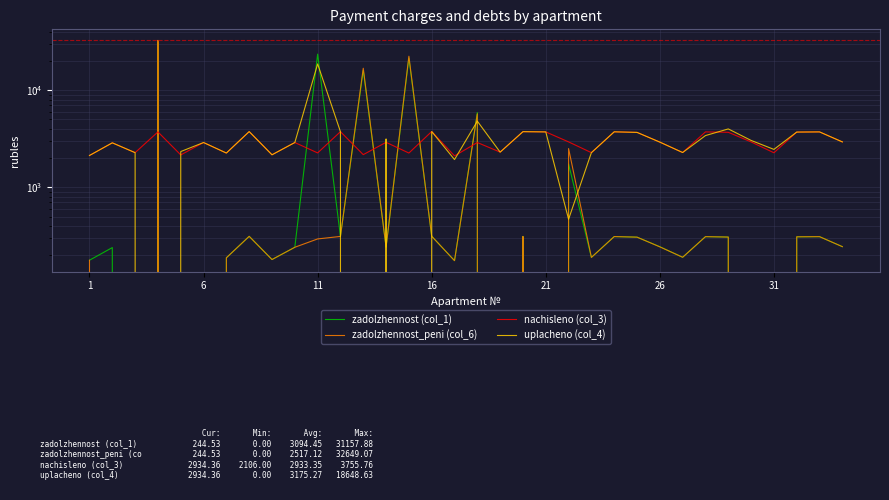

True or false: zadolzhennost_peni (col_6) and zadolzhennost (col_1) cross at least once.

False